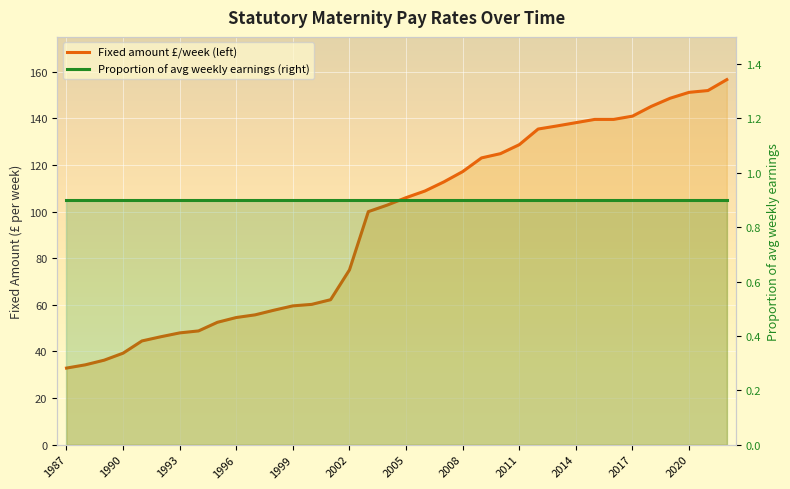

Rank the series by their average value, from highest to lowest.

Fixed amount £/week (left), Proportion of avg weekly earnings (right)